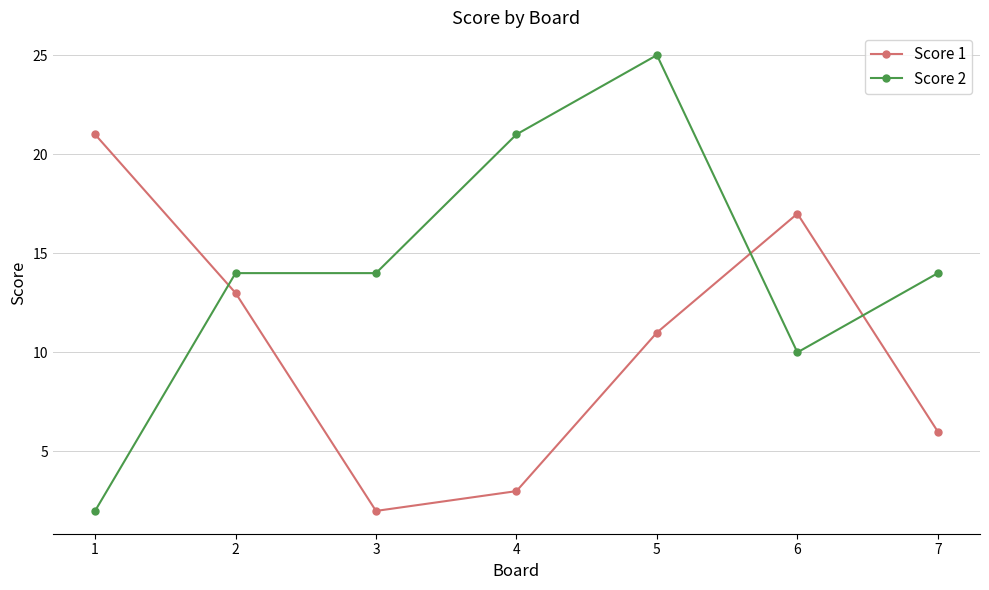

Which series has the largest range (max minus min)?

Score 2